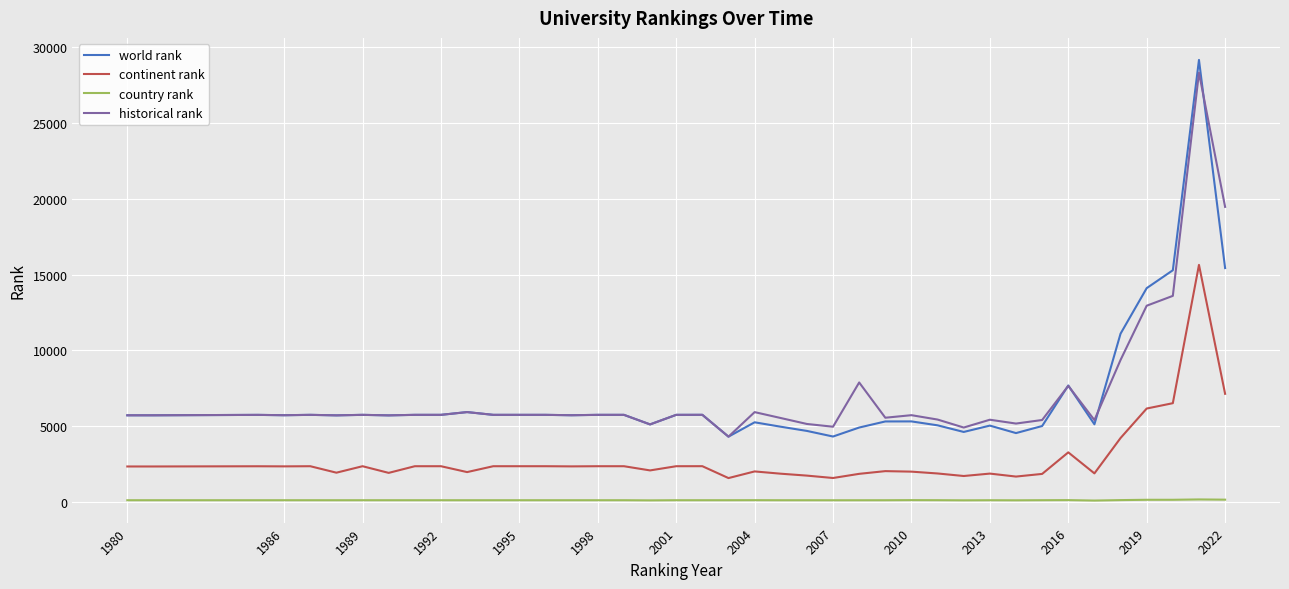

True or false: historical rank and continent rank intersect in this chart.

False